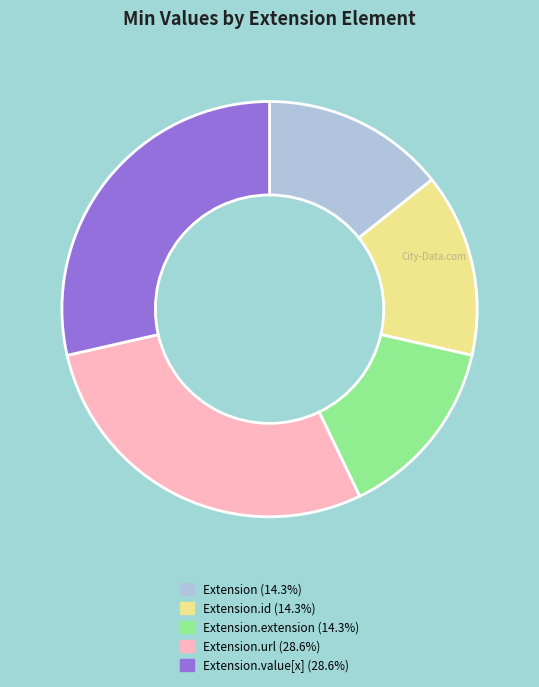

Is there a majority slice in this chart?

No